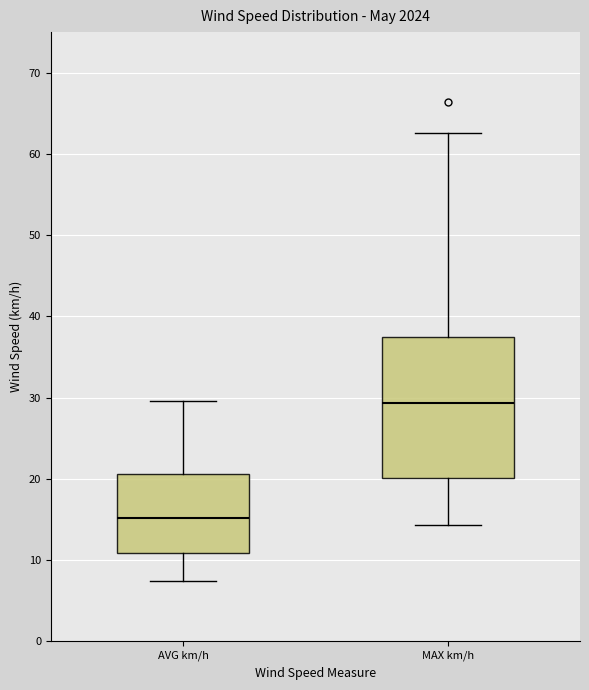

Comparing the boxes themselves (not the whiskers), which one is the tallest?

MAX km/h